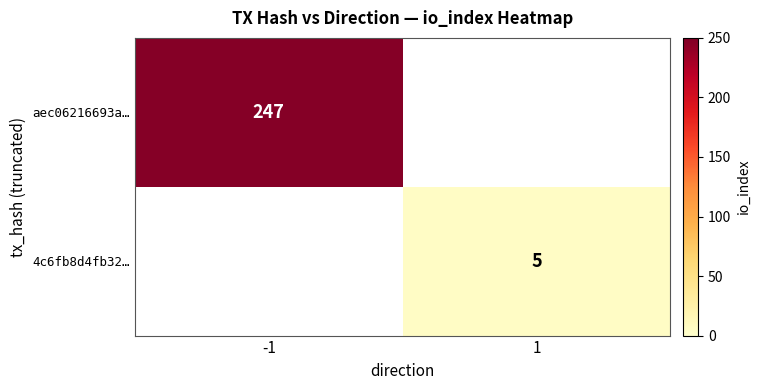

Is it true that aec06216693a… equals 247 at -1?

True